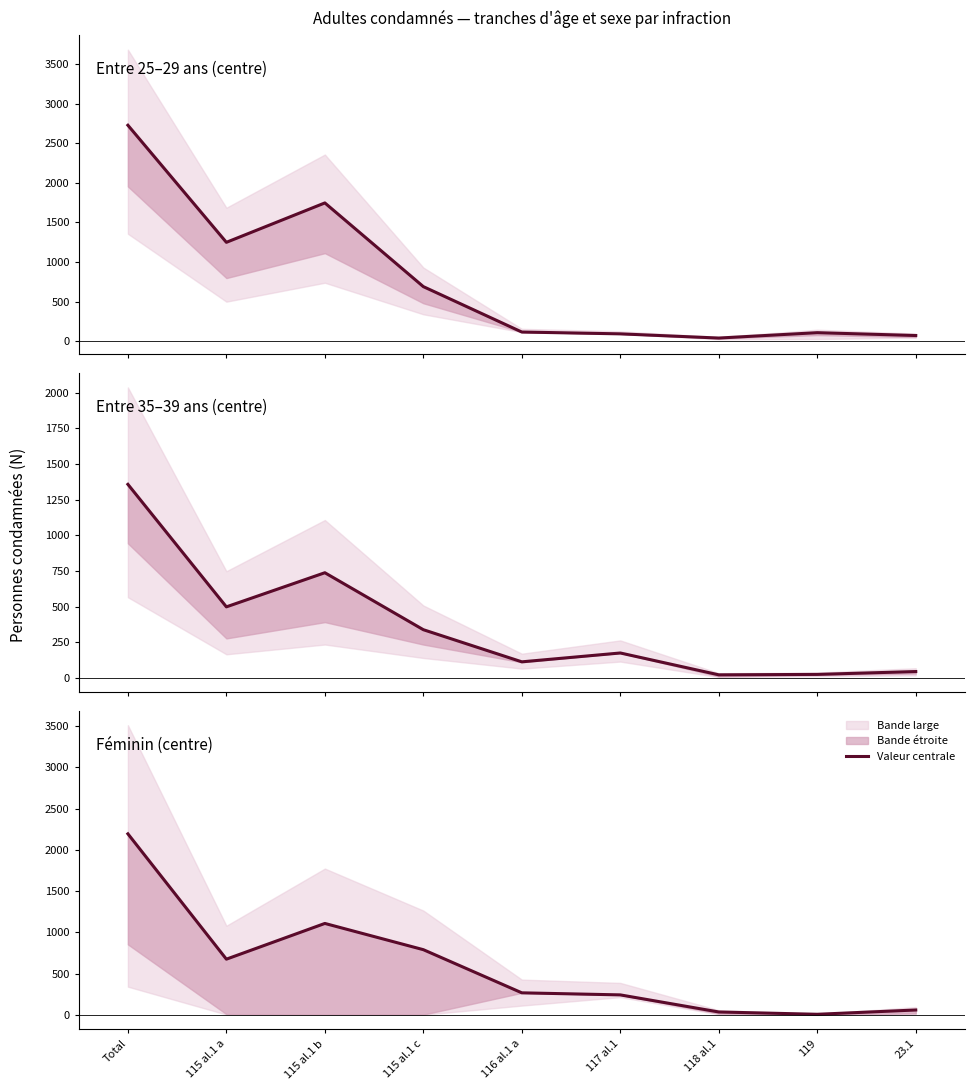

Where is the first local minimum for Entre 35–39 ans (centre)?

115 al.1 a